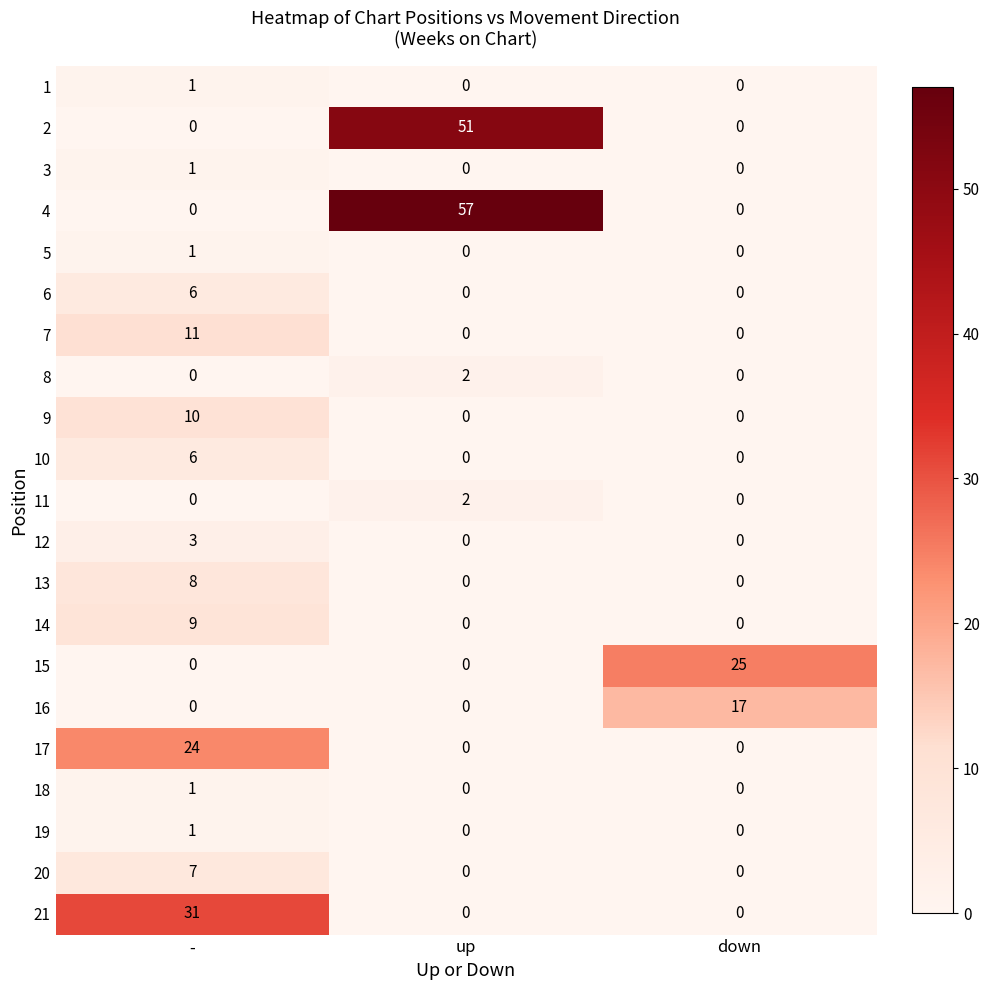

Which category has the highest value across all series?

up